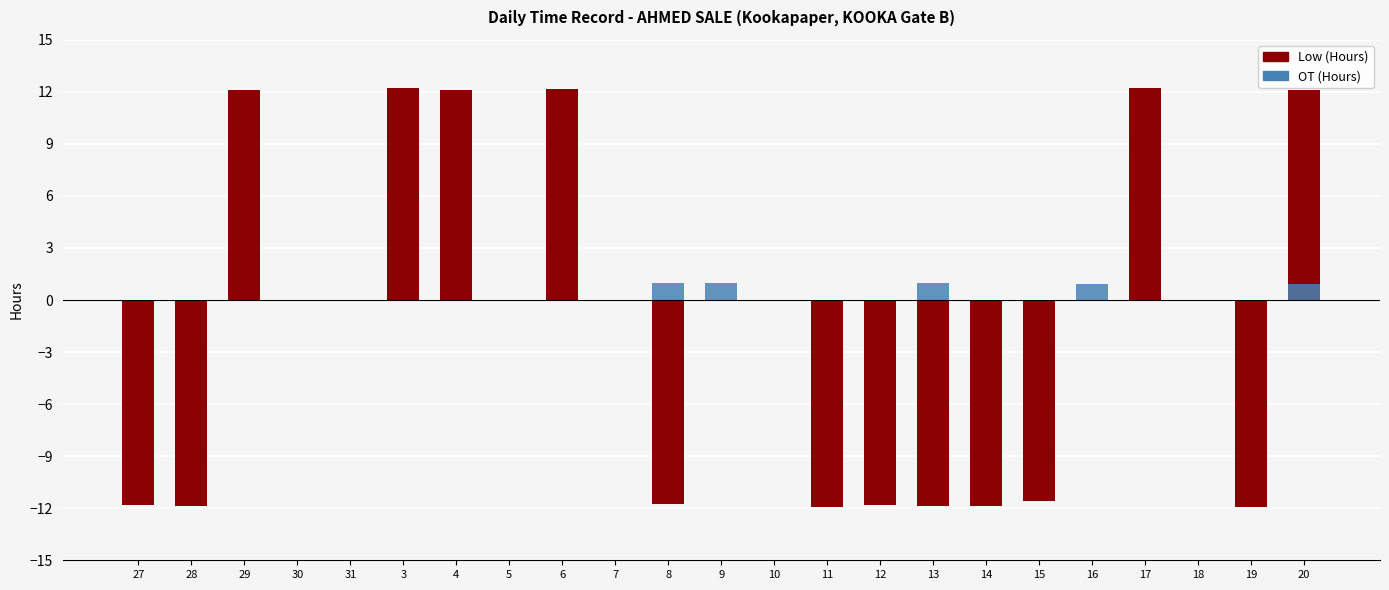

Where does the Low series first go above 0?

29